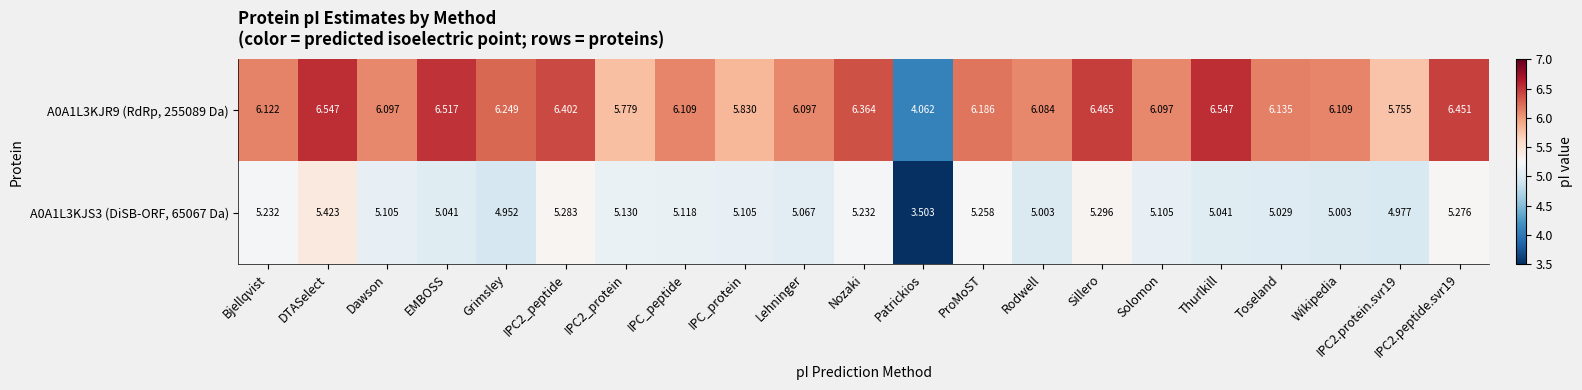

At which category is the sum across all series the highest?

DTASelect